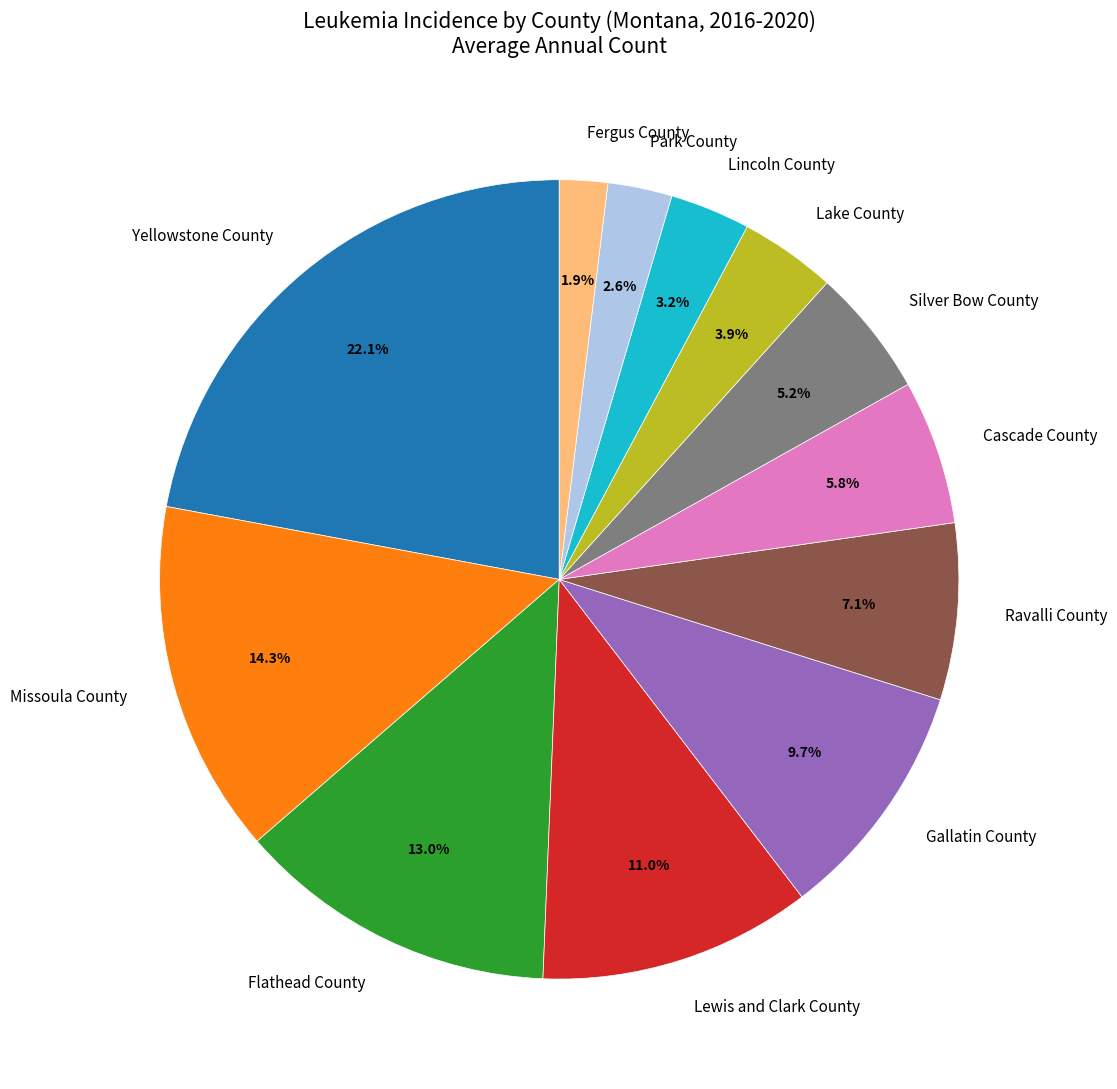

To the nearest percent, what is the average slice percentage?

8%